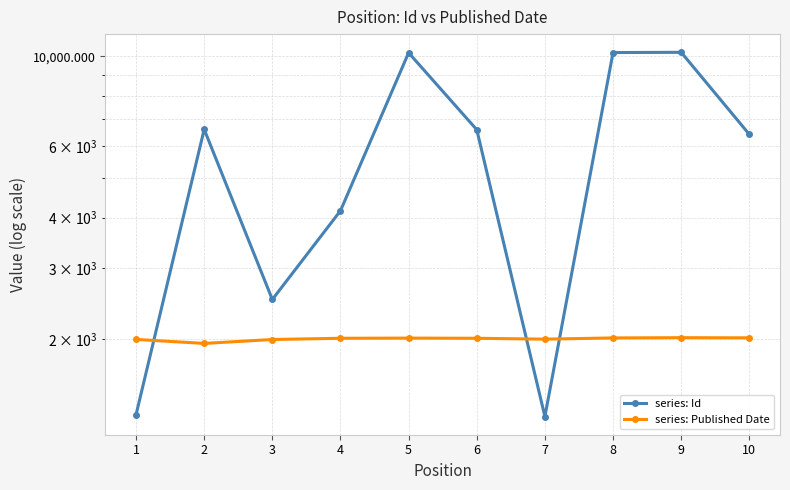

In series: Id, how many points are lower than both neighbors (excluding endpoints)?

2